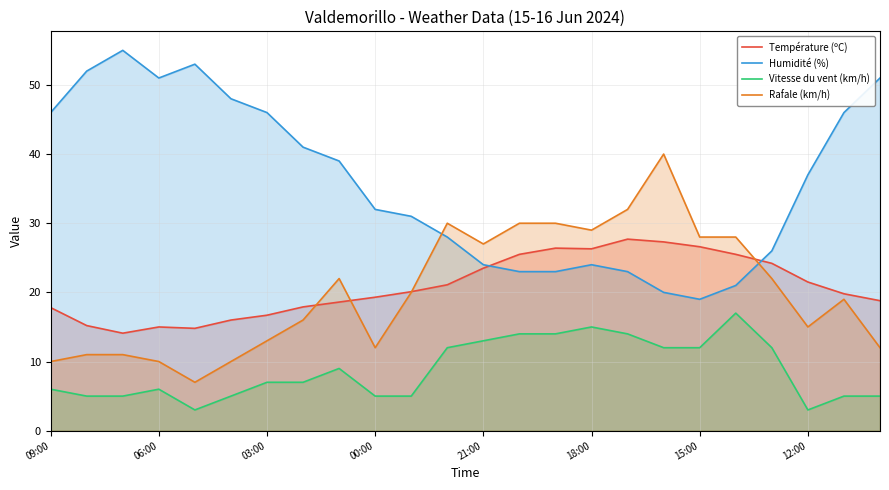

The Humidité (%) series shows 6.3 at 18:00. True or false?

False